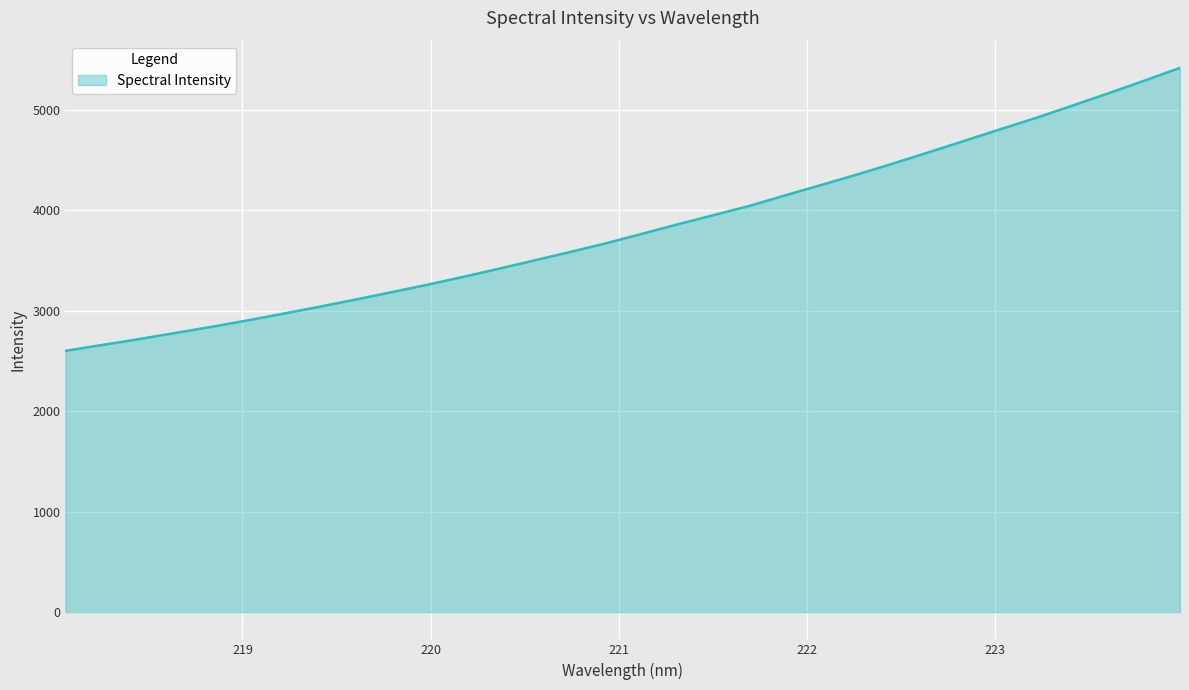

What is the difference between the maximum and minimum values?

2815.1